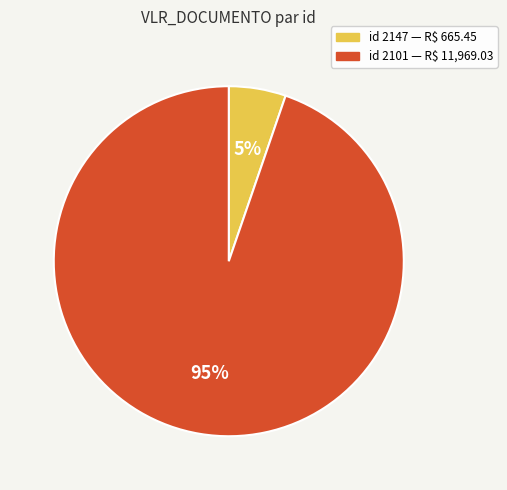

To the nearest percent, what is the average slice percentage?

50%